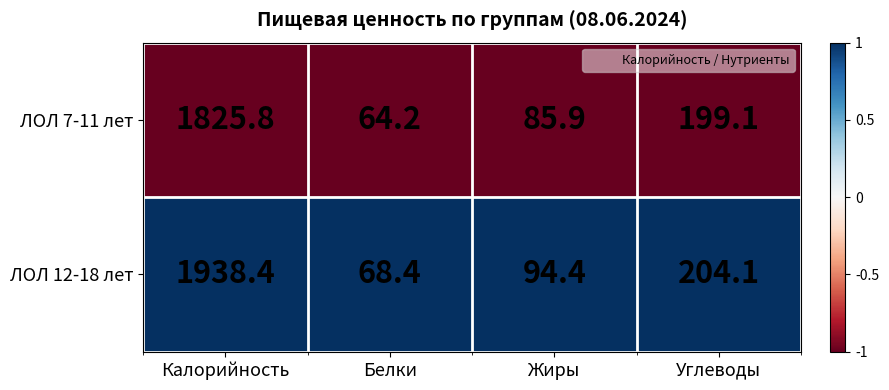

What is the average value of the ЛОЛ 7-11 лет series?

543.8